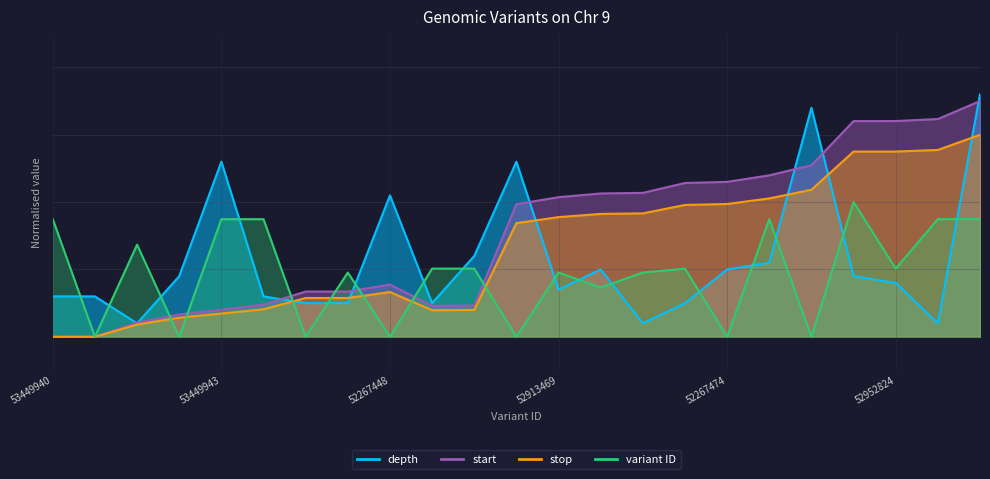

Is it true that start_norm equals 0.7 at 53193607?

False